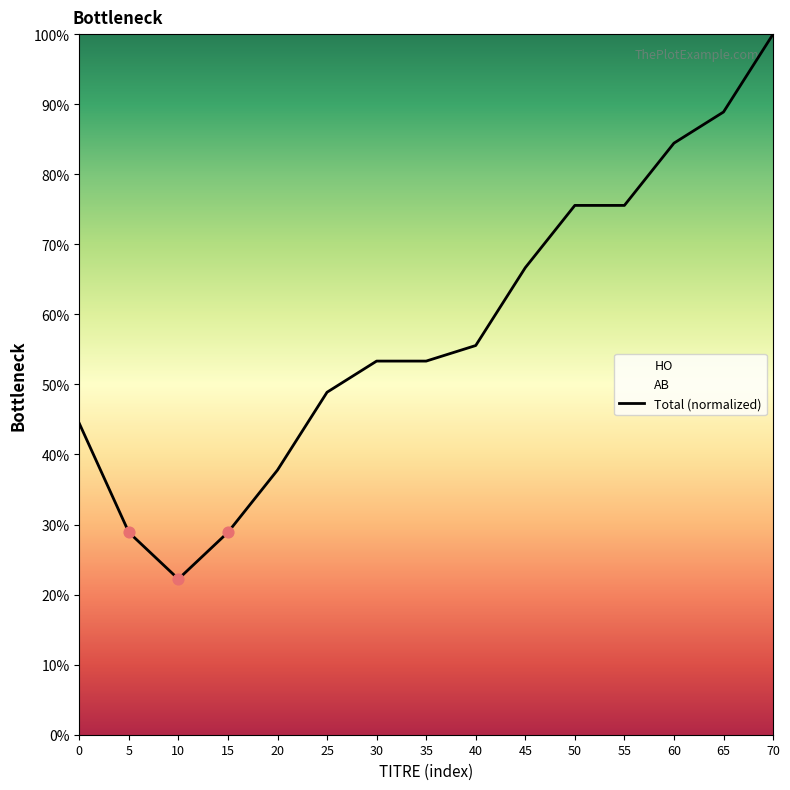

Between 35 and 45, which is larger?

45